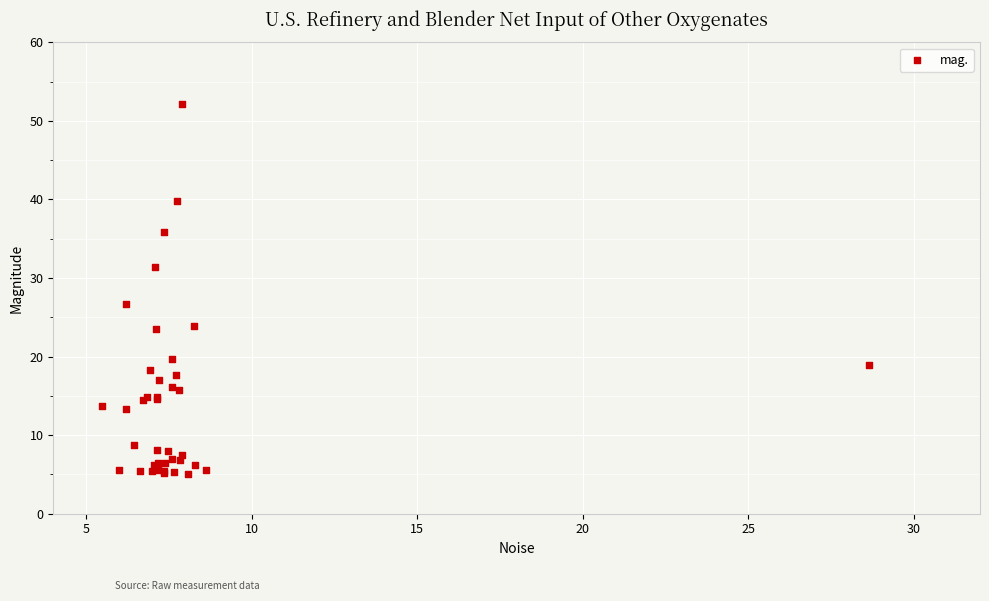

What Y value in the scatter plot is closest to 28?

26.7